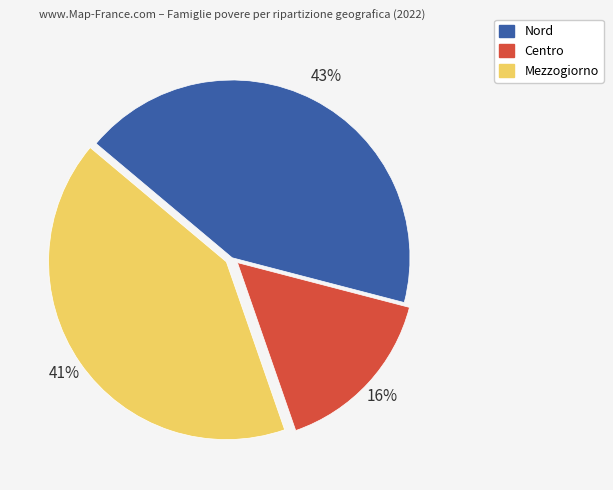

Does any single category account for the majority?

No